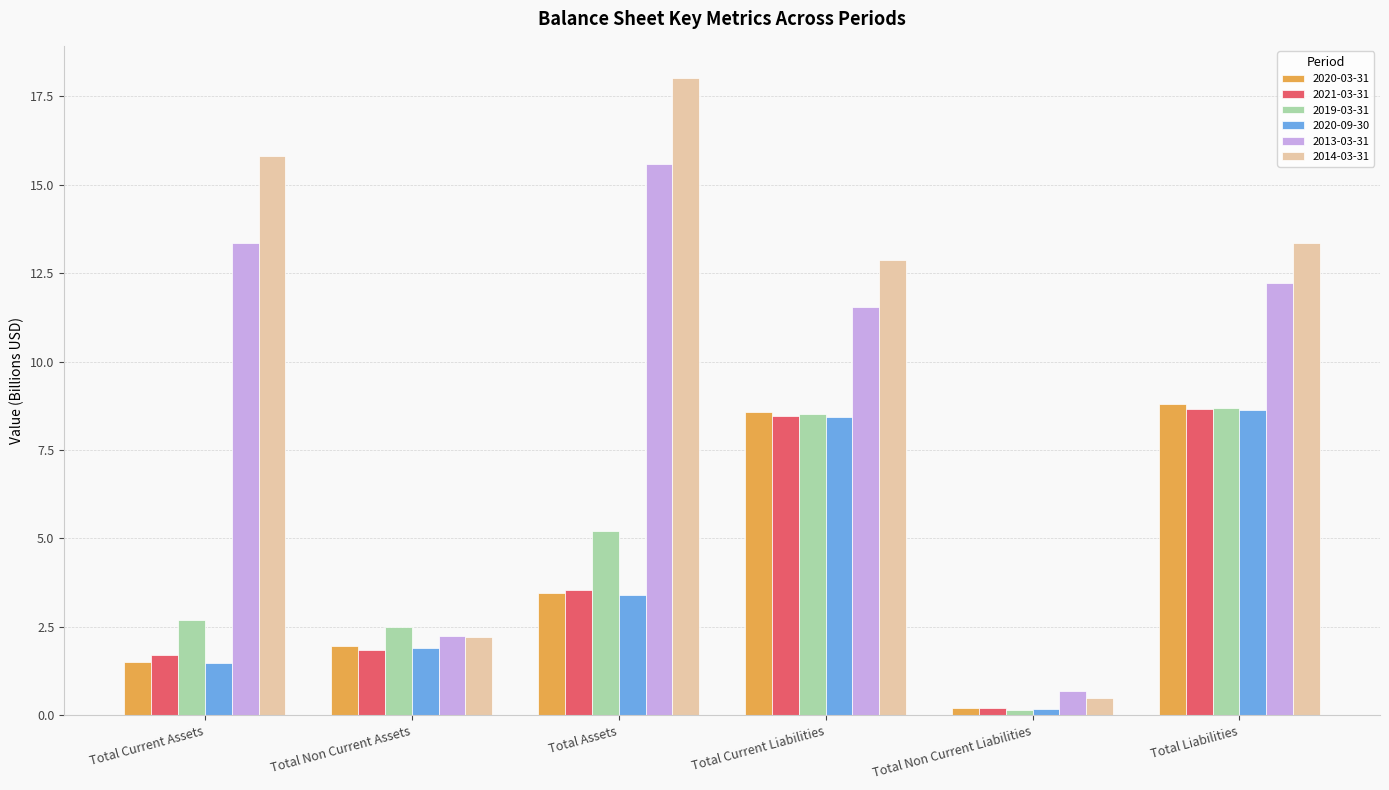

Reading left to right, list all the values displayed in this chart.

2020-03-31: 1.5	2.0	3.5	8.6	0.2	8.8
2021-03-31: 1.7	1.8	3.6	8.5	0.2	8.6
2019-03-31: 2.7	2.5	5.2	8.5	0.2	8.7
2020-09-30: 1.5	1.9	3.4	8.4	0.2	8.6
2013-03-31: 13.4	2.2	15.6	11.5	0.7	12.2
2014-03-31: 15.8	2.2	18.0	12.9	0.5	13.4